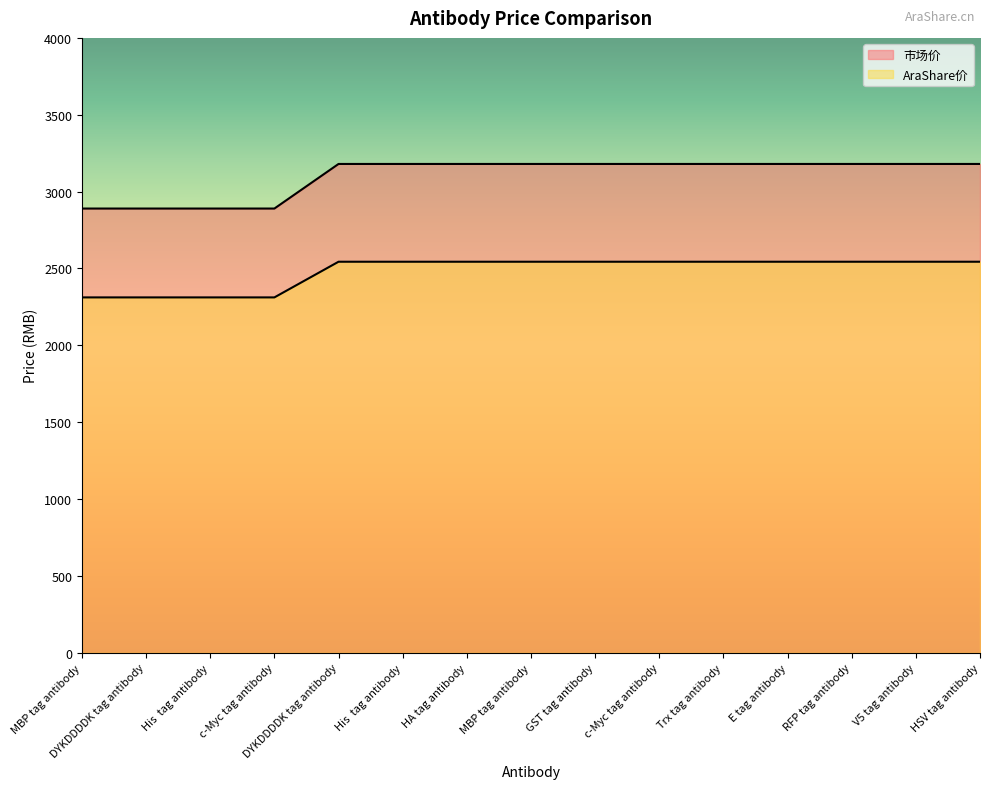

True or false: AraShare价 and 市场价 cross at least once.

False